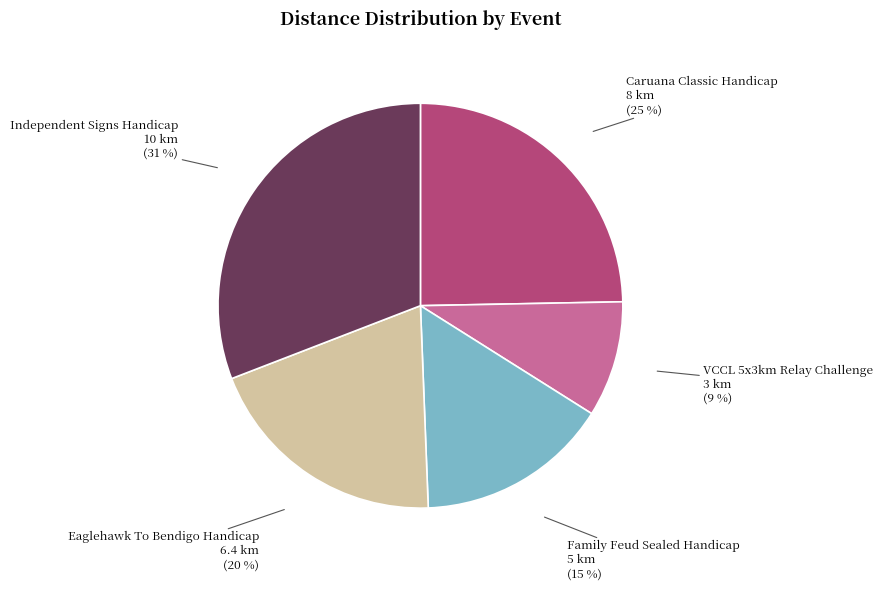

How many slices are in this pie chart?

5